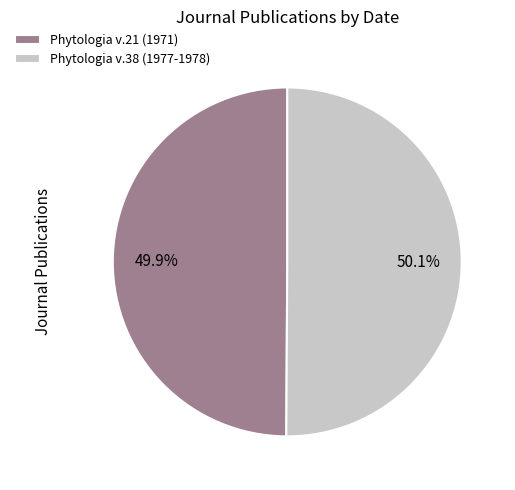

Is there a majority slice in this chart?

Yes